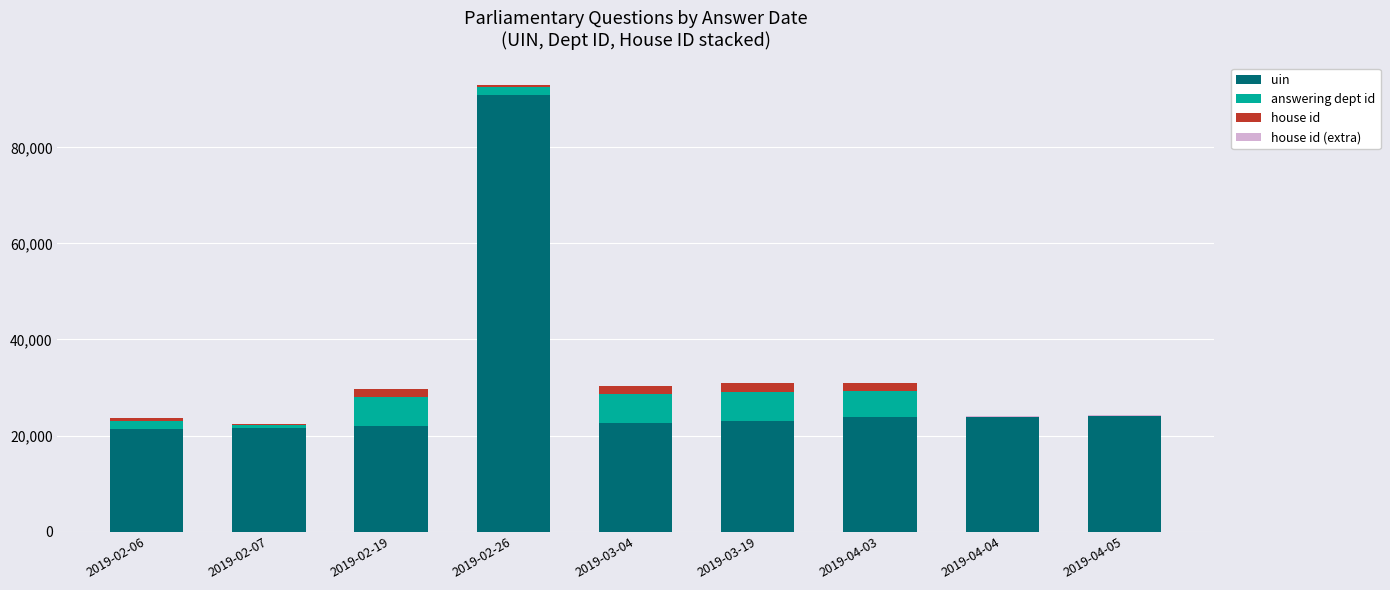

At which category is the sum across all series the highest?

2019-02-26